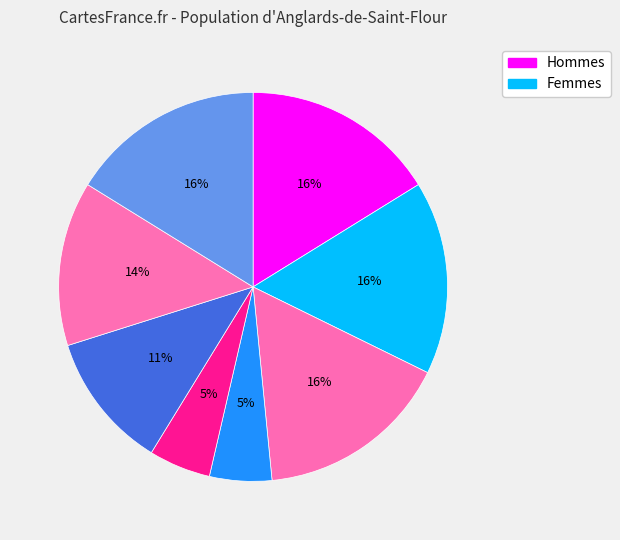

How many segments does this pie chart have?

8